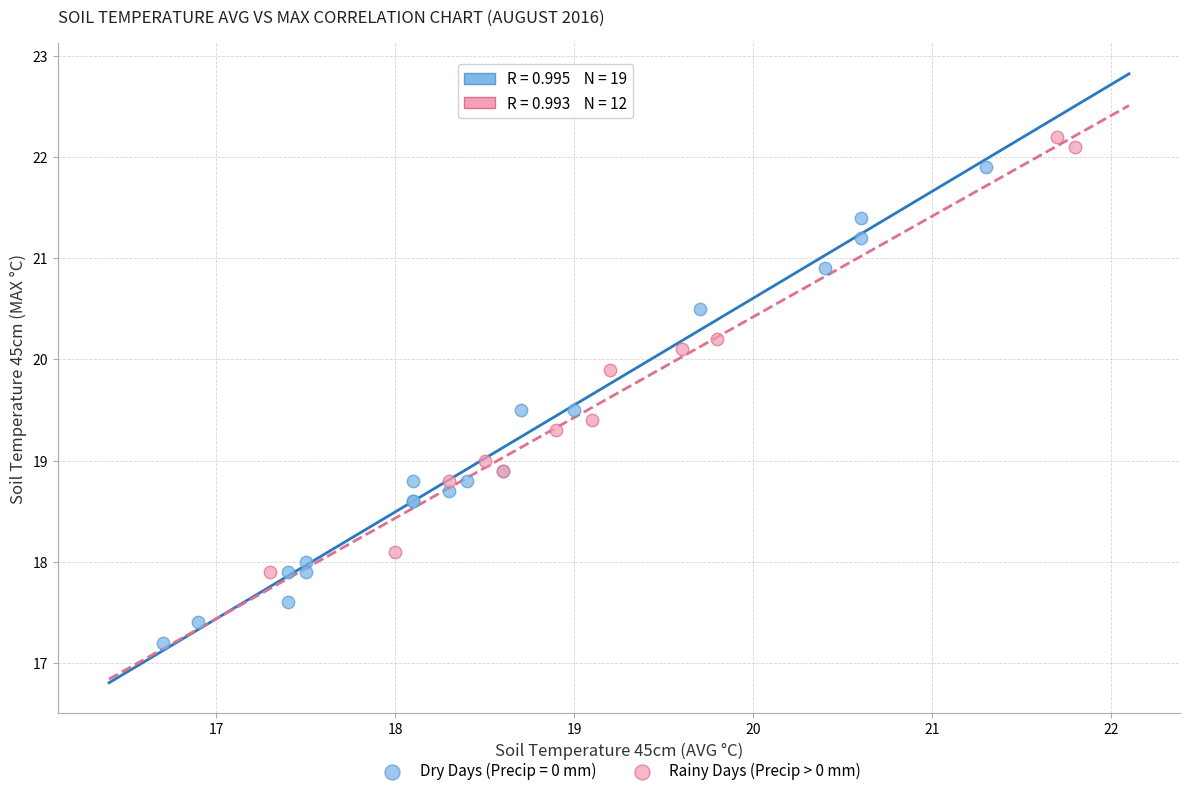

Which series reaches the minimum Y coordinate?

Dry Days (Precip = 0 mm)